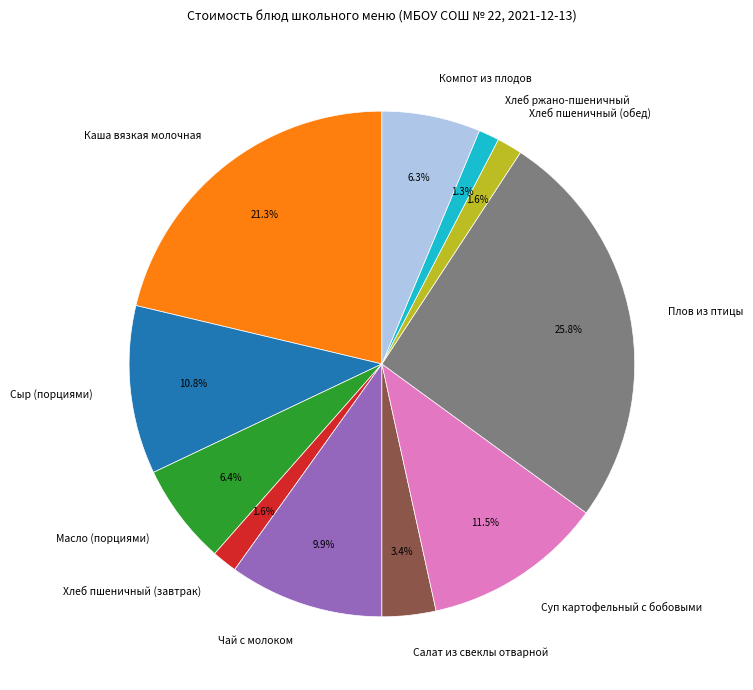

How many segments does this pie chart have?

11